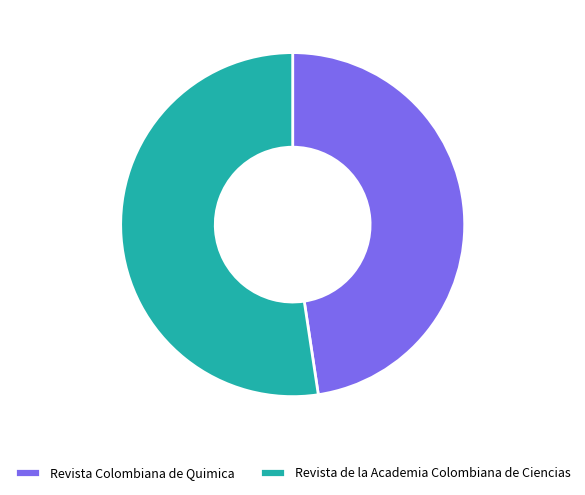

Approximately how many times larger is the value at Revista de la Academia Colombiana de Ciencias compared to Revista Colombiana de Quimica?

1.1